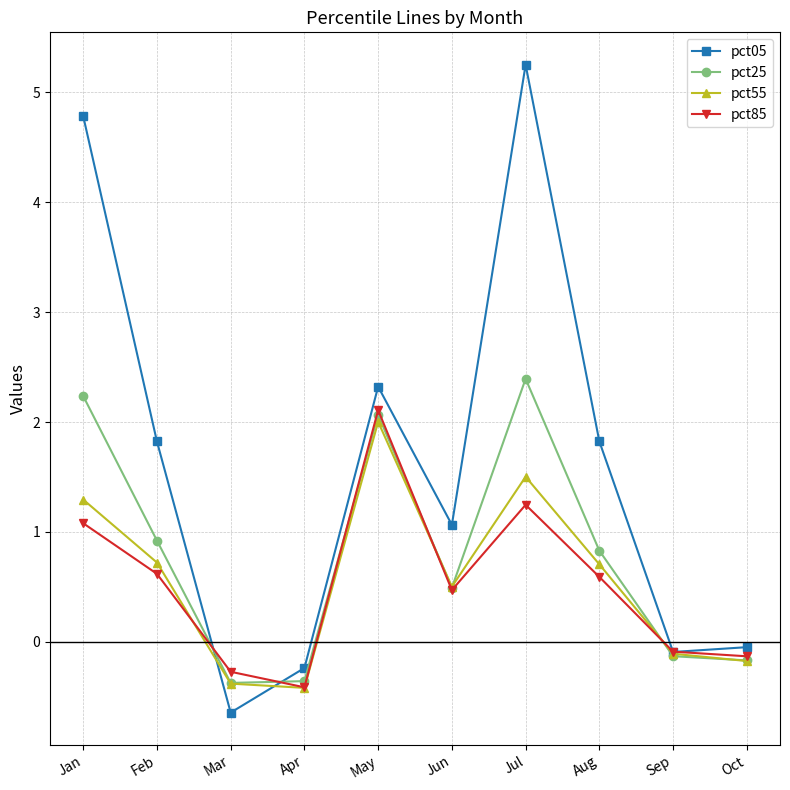

True or false: pct85 has more than 2 interior local peaks.

False